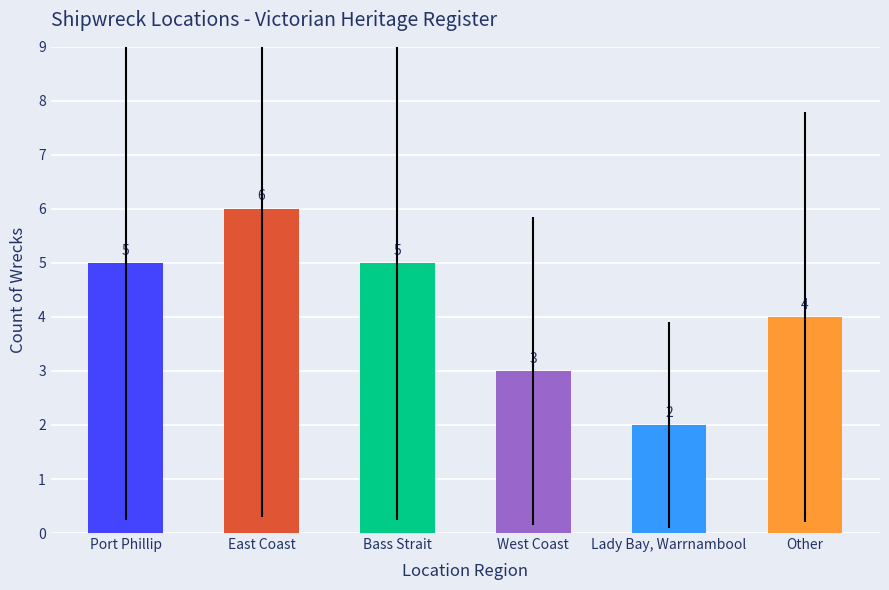

What is the label of the 1st bar from the right?

Other